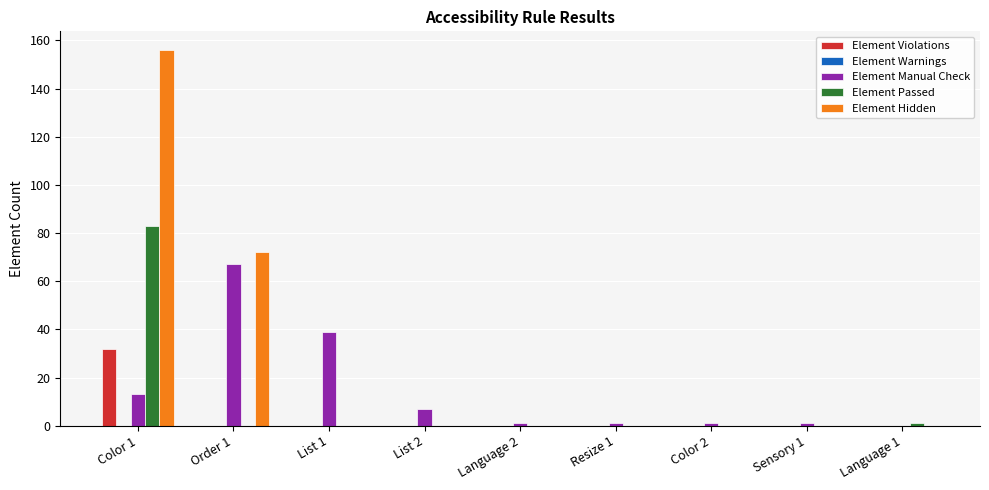

Which series changed the most between Order 1 and Sensory 1?

Element Hidden